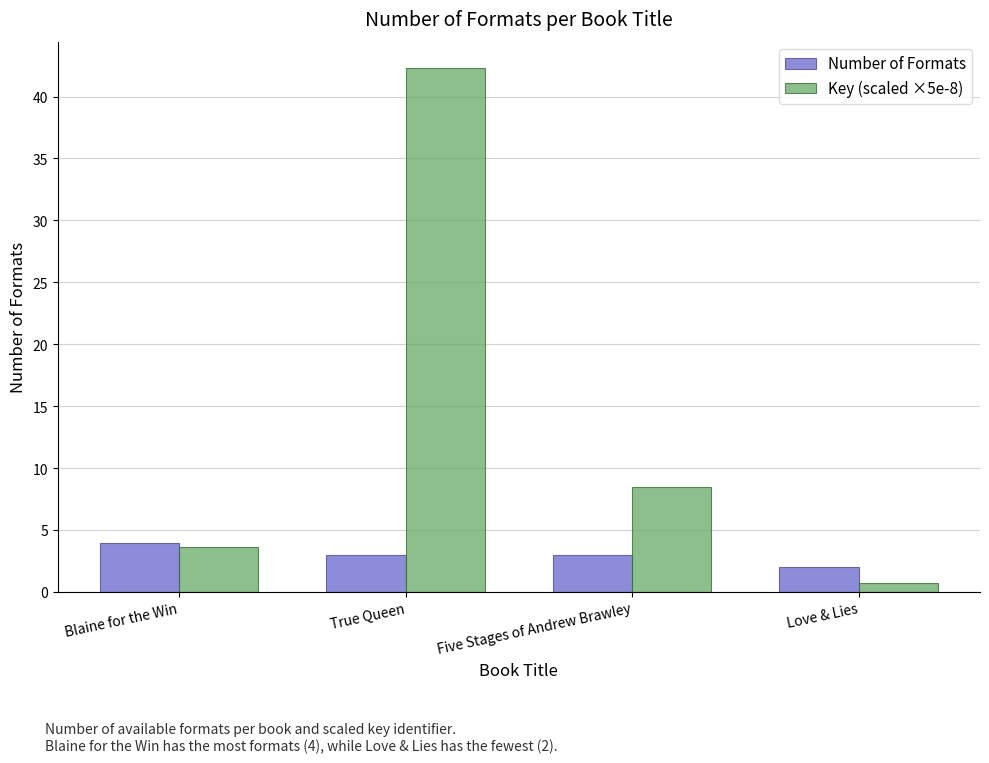

Which label corresponds to the largest value in the chart?

True Queen